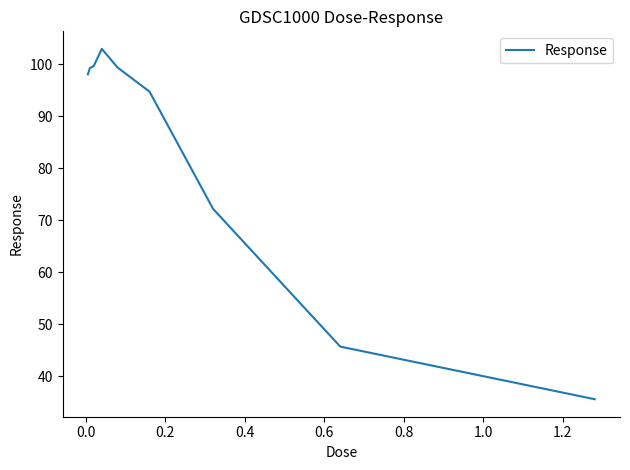

True or false: the data has more than 0 interior local peaks.

True